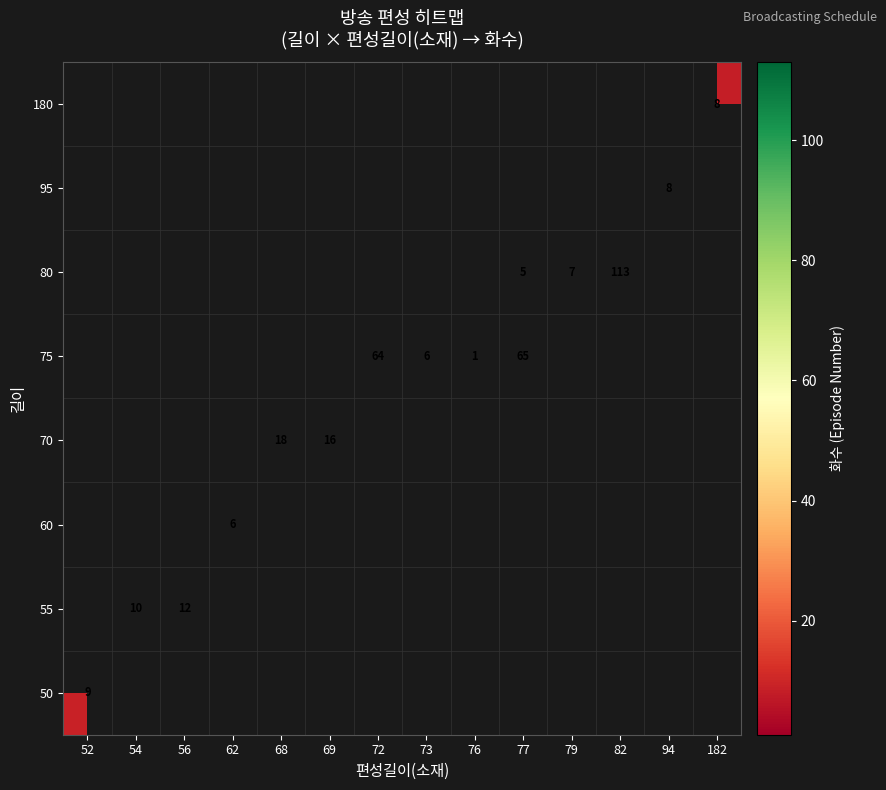

True or false: 80 has a value of 3 at 77.

False